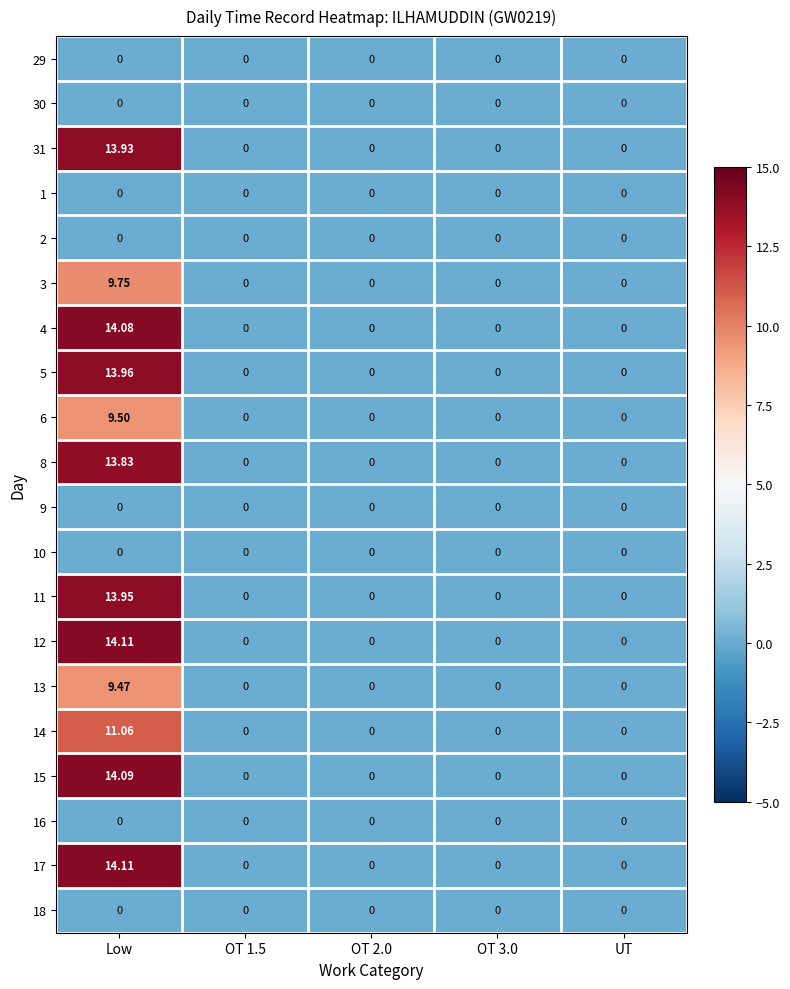

At which category is the sum across all series the highest?

Low